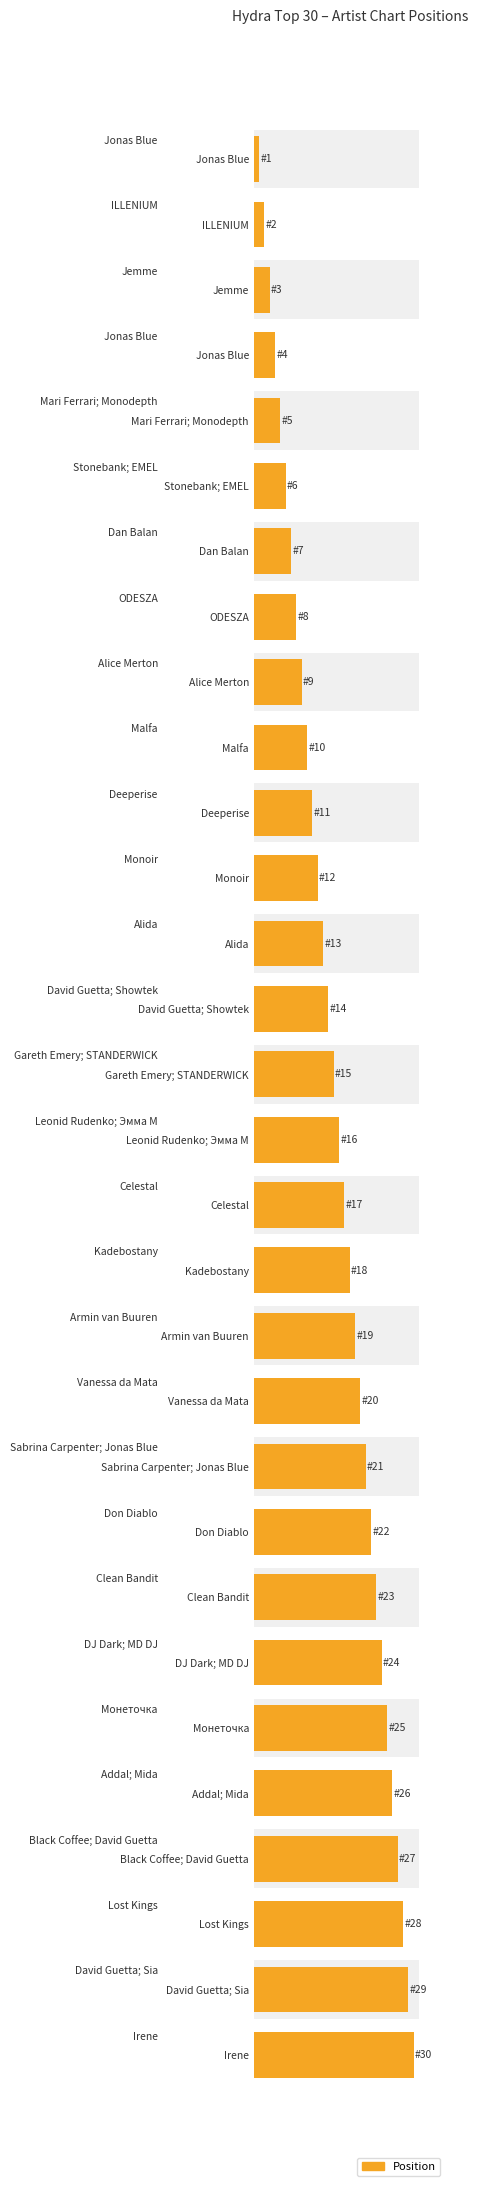

How many data points are above 16?

14